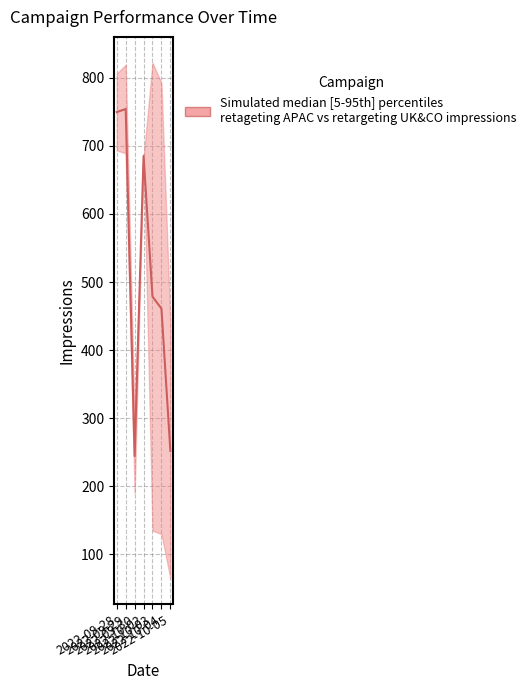

True or false: the data has more than 2 interior local peaks.

False